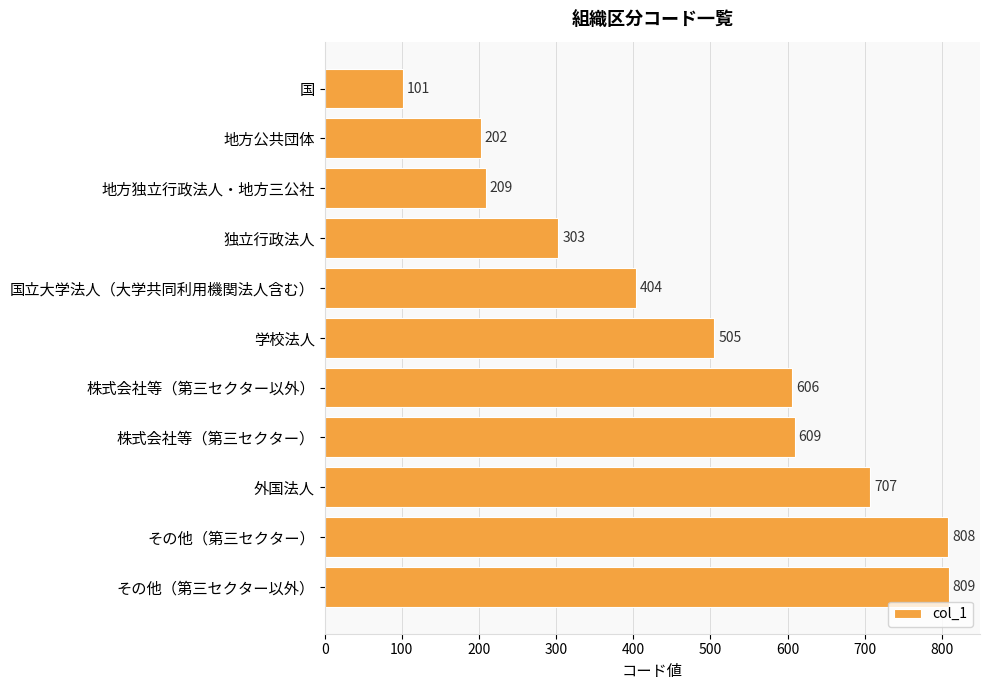

What is the change in value from 地方公共団体 to 株式会社等（第三セクター以外）?

+404